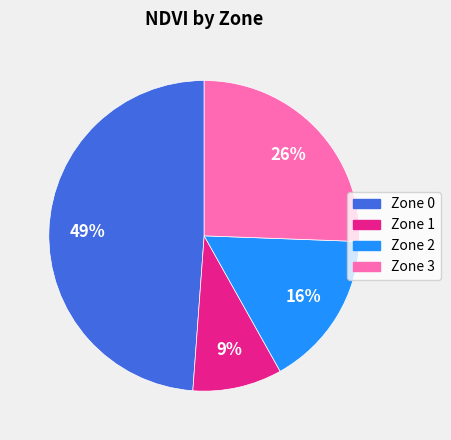

To the nearest percent, what is the difference between the largest and smallest slice percentages?

40%